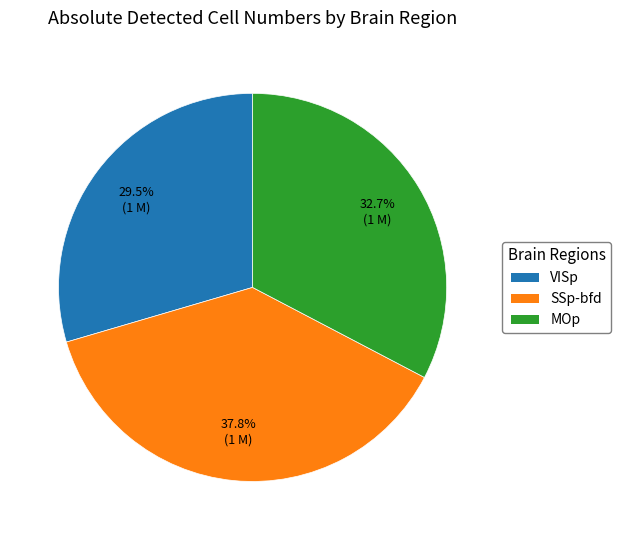

Do VISp and SSp-bfd together represent more than half of the pie?

Yes